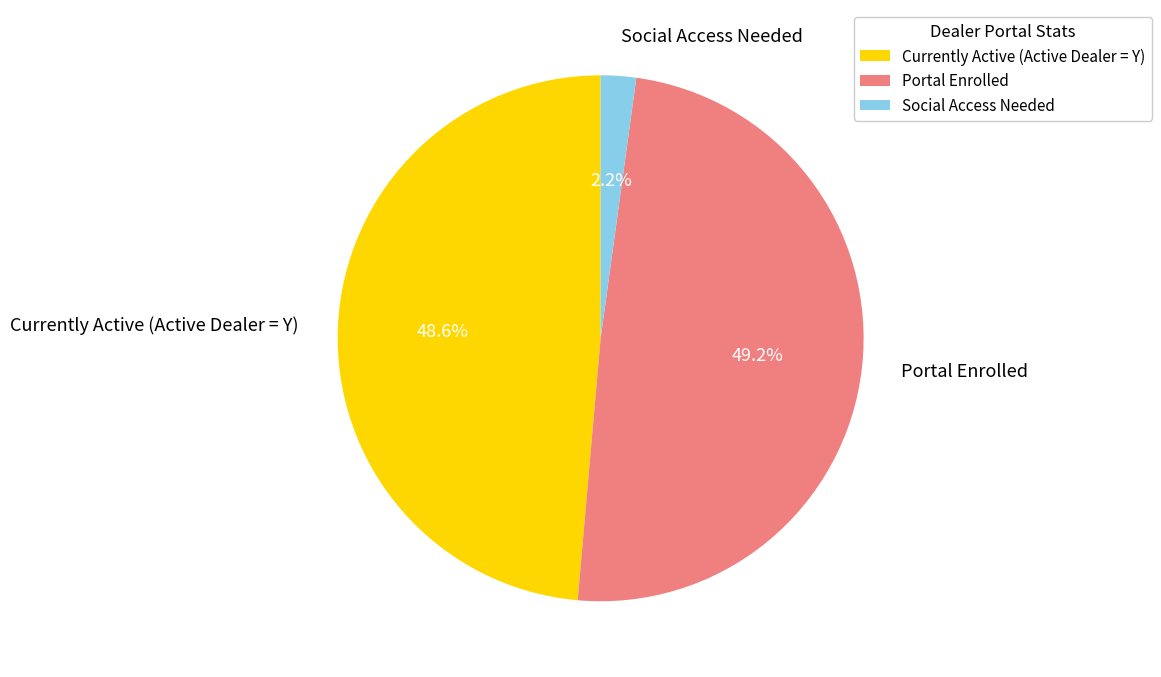

Does any single category account for the majority?

No